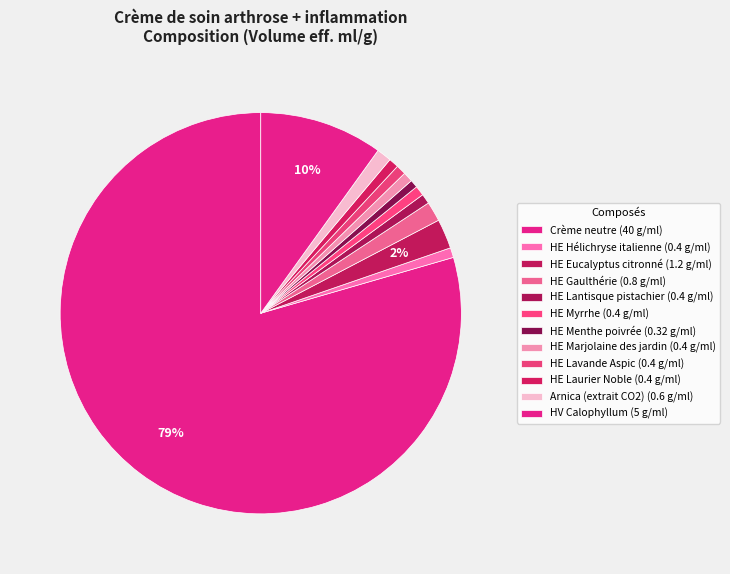

The HE Menthe poivrée slice represents 6% of the pie. True or false?

False